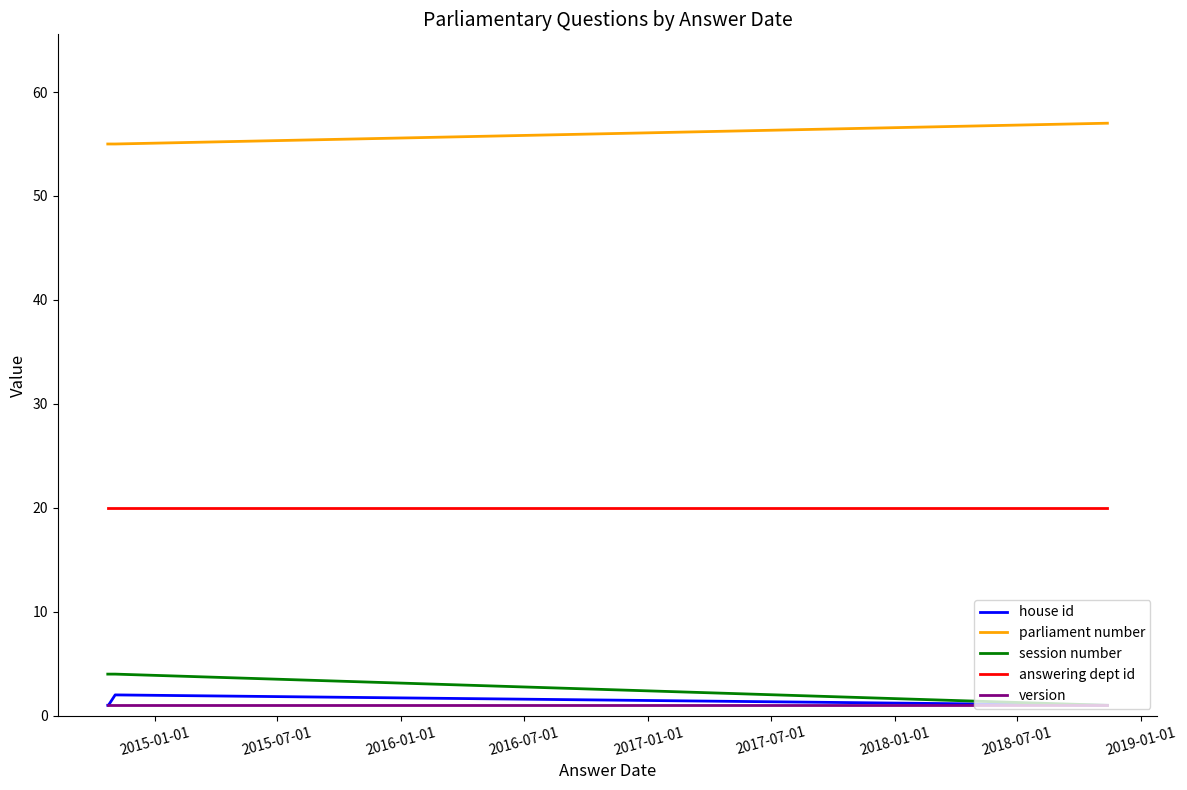

Which series has the largest total across all categories?

parliament number